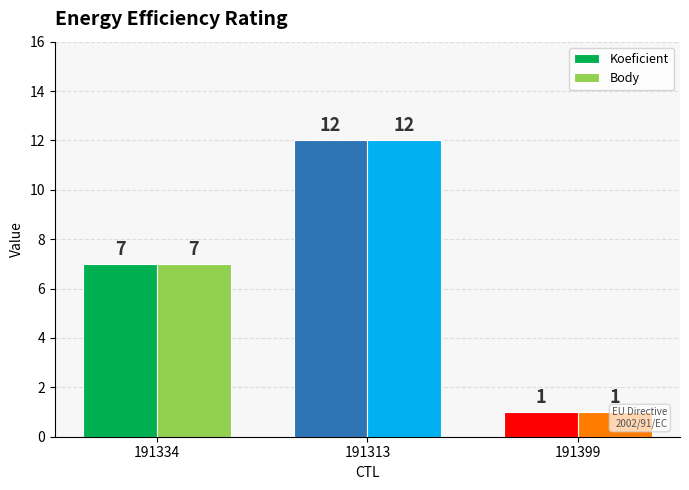

Is the value of Body at 191334 greater than the value of Koeficient at 191313?

No